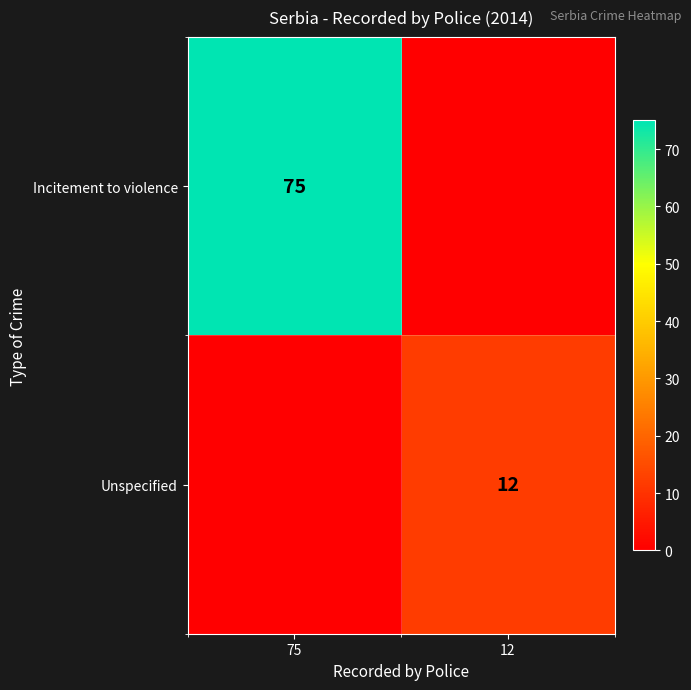

True or false: Unspecified has a value of 12 at 12.

True